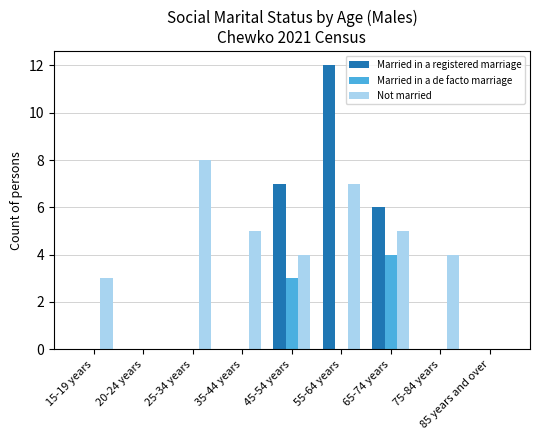

Is the value of Married in a de facto marriage at 20-24 years greater than the value of Married in a registered marriage at 55-64 years?

No